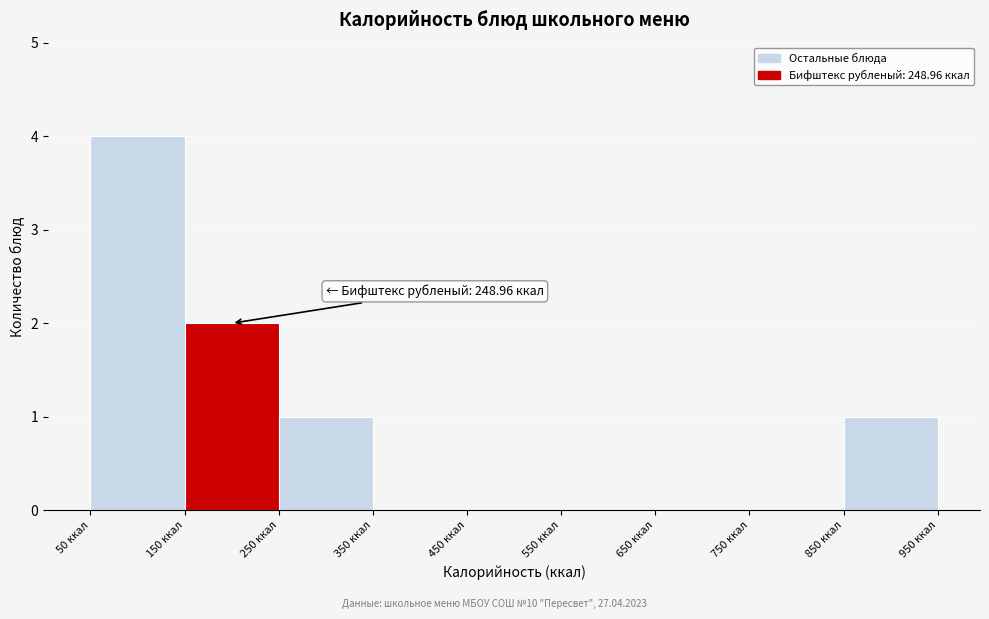

Over which range of the x-axis is the bar tallest?

50 to 150